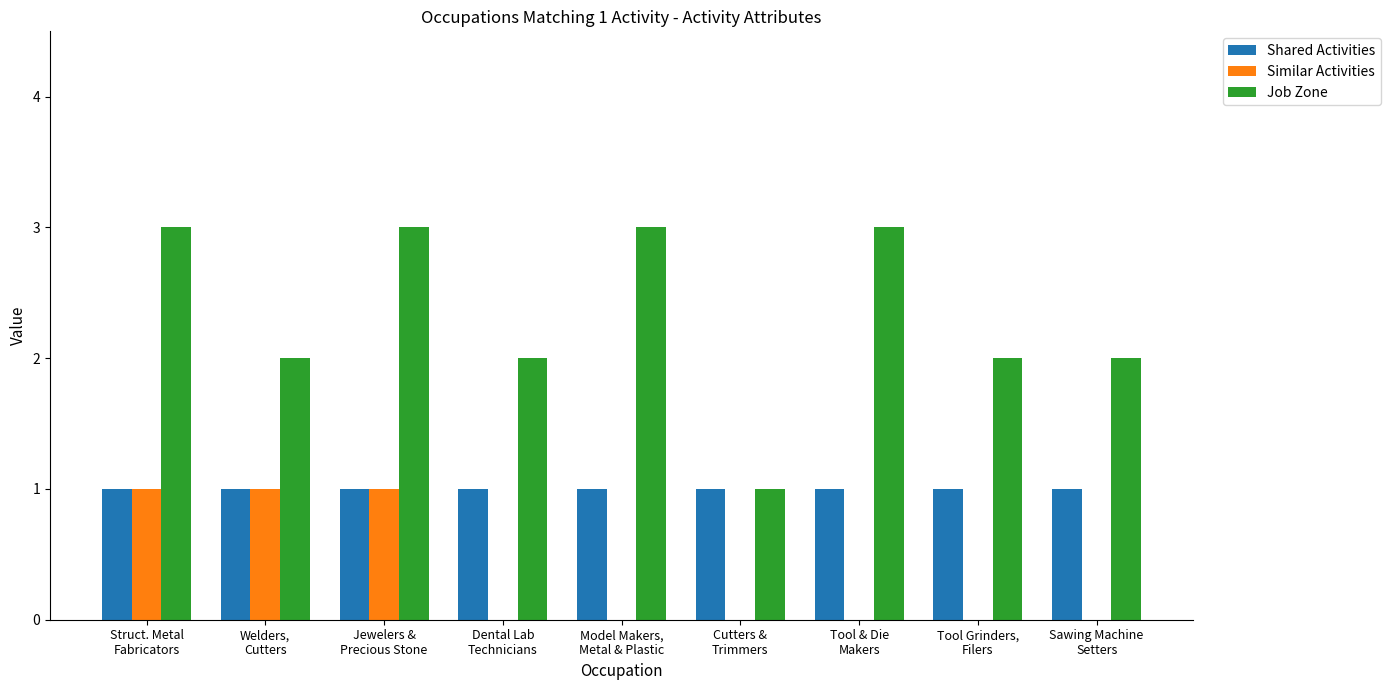

Is it true that Shared Activities equals 1 at Jewelers &
Precious Stone?

True